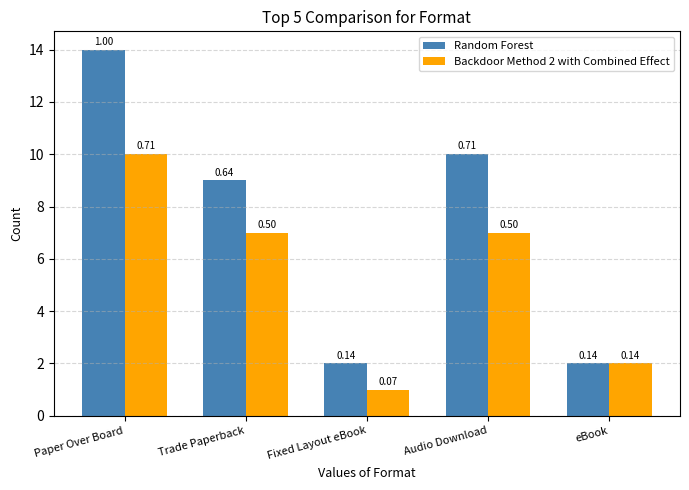

Reading right to left, what are all the values shown in this chart?

Random Forest: eBook=2	Audio Download=10	Fixed Layout eBook=2	Trade Paperback=9	Paper Over Board=14
Backdoor Method 2 with Combined Effect: eBook=2	Audio Download=7	Fixed Layout eBook=1	Trade Paperback=7	Paper Over Board=10